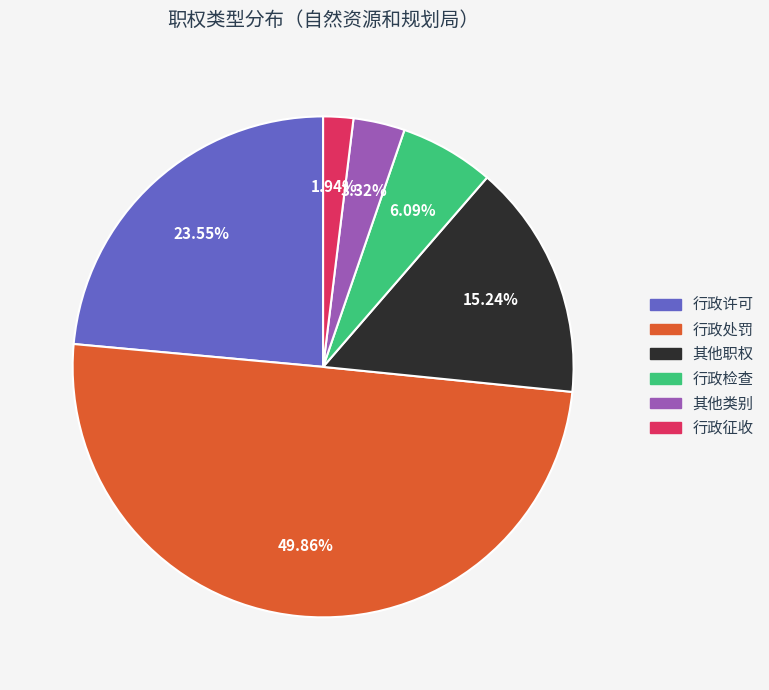

Does any single category account for the majority?

No